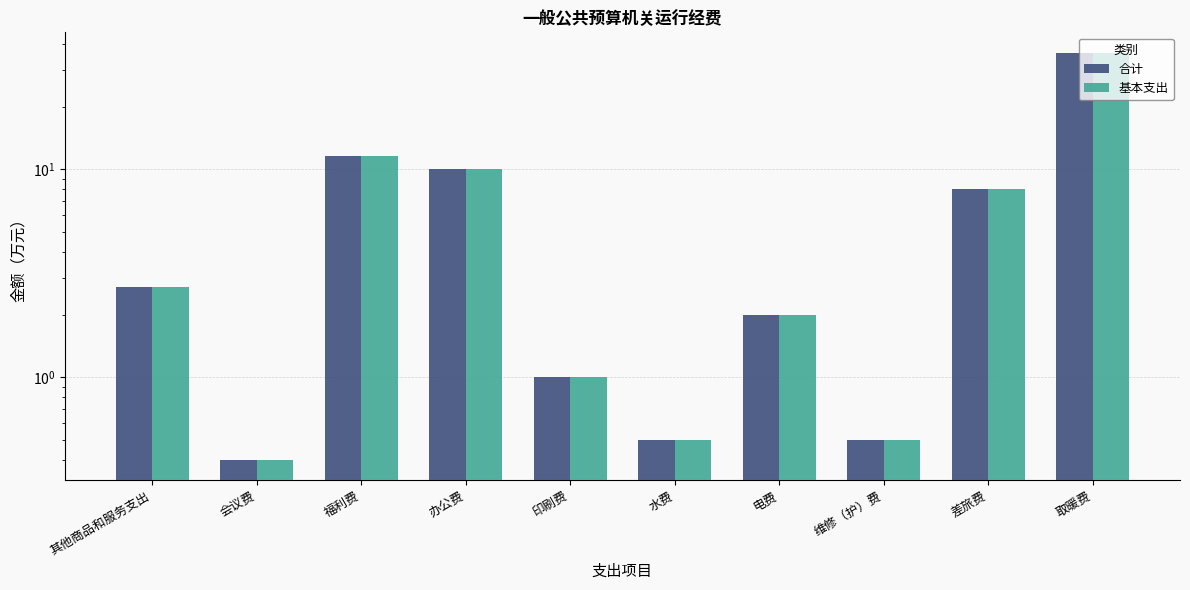

Reading right to left, transcribe all the data shown in this chart.

合计: 36.4	8.0	0.5	2.0	0.5	1.0	10.0	11.6	0.4	2.7
基本支出: 36.4	8.0	0.5	2.0	0.5	1.0	10.0	11.6	0.4	2.7